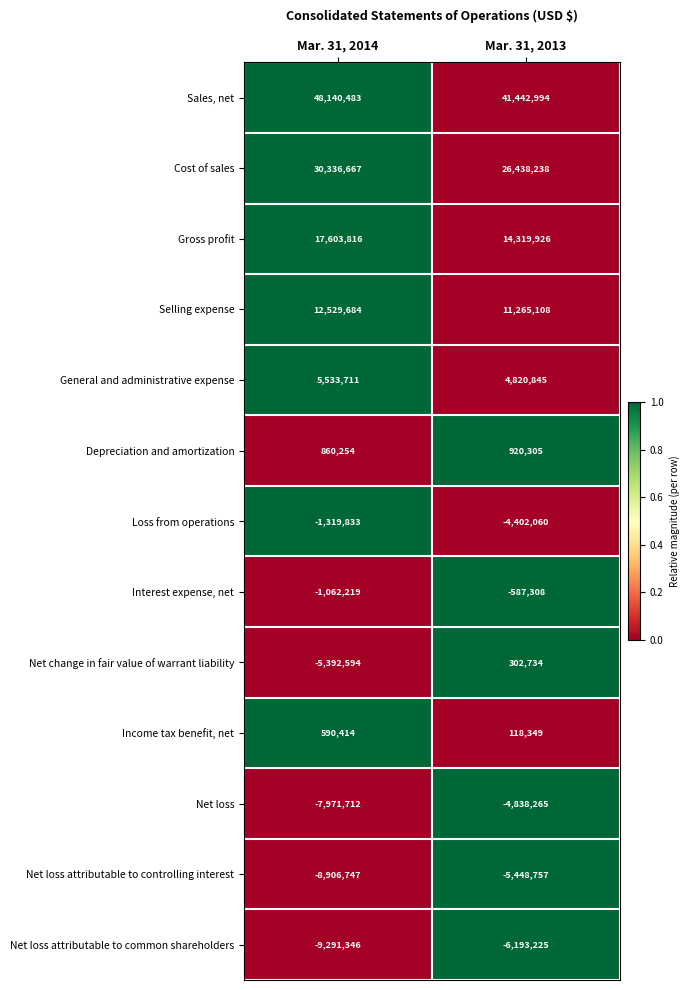

What is the smallest value displayed?

-9291346